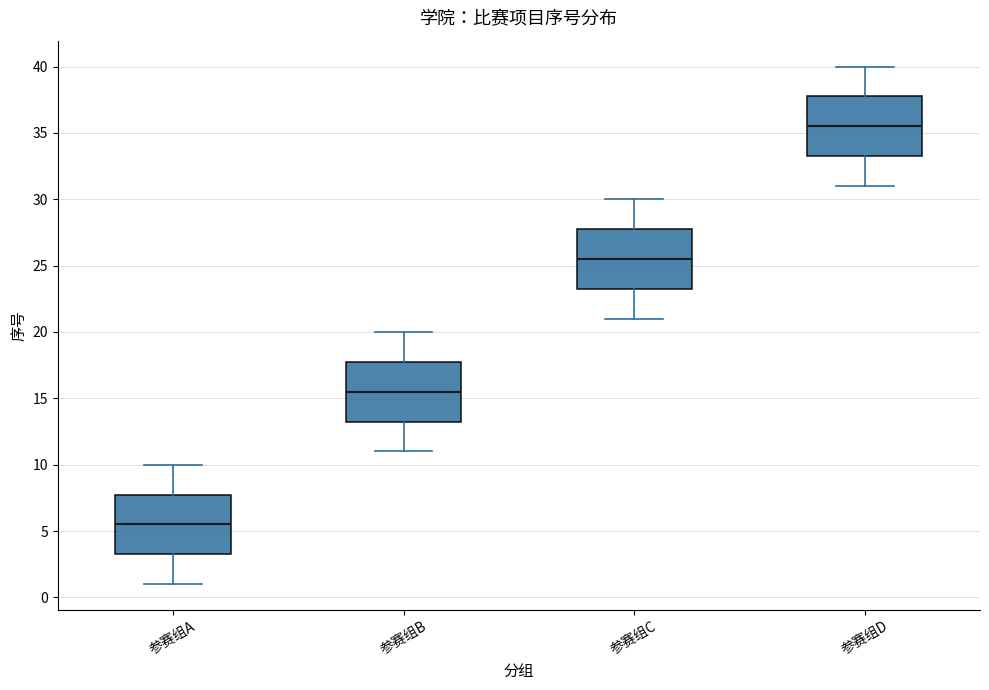

Reading left to right, transcribe this box plot: for each box, give where its median line is, the range the box spans, and where its two whiskers end, as read against the y-axis. The values are not printed on the chart, so give them approximately, as read against the axis.

参赛组A: median 5.5, box 3.5 to 8.0, whiskers 1.0 to 10.0
参赛组B: median 15.5, box 13.5 to 18.0, whiskers 11.0 to 20.0
参赛组C: median 25.5, box 23.5 to 28.0, whiskers 21.0 to 30.0
参赛组D: median 35.5, box 33.5 to 38.0, whiskers 31.0 to 40.0